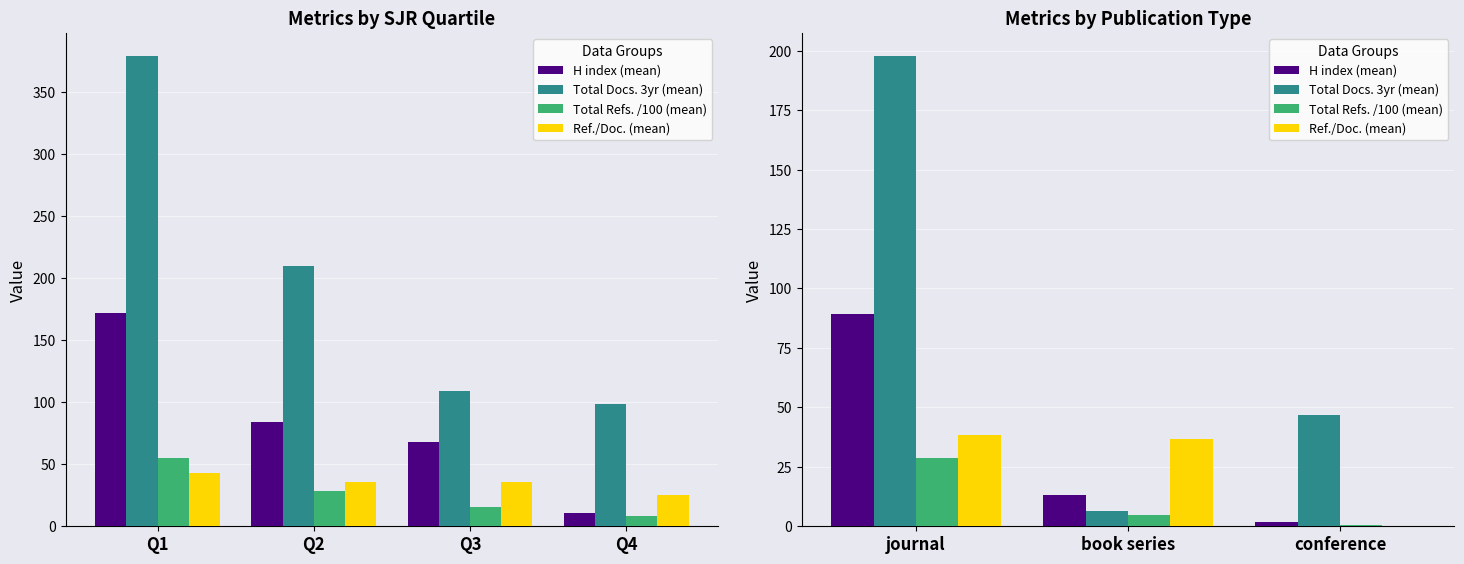

Is the value of Total Refs. /100 (mean) at conference greater than the value of H index (mean) at book series?

No